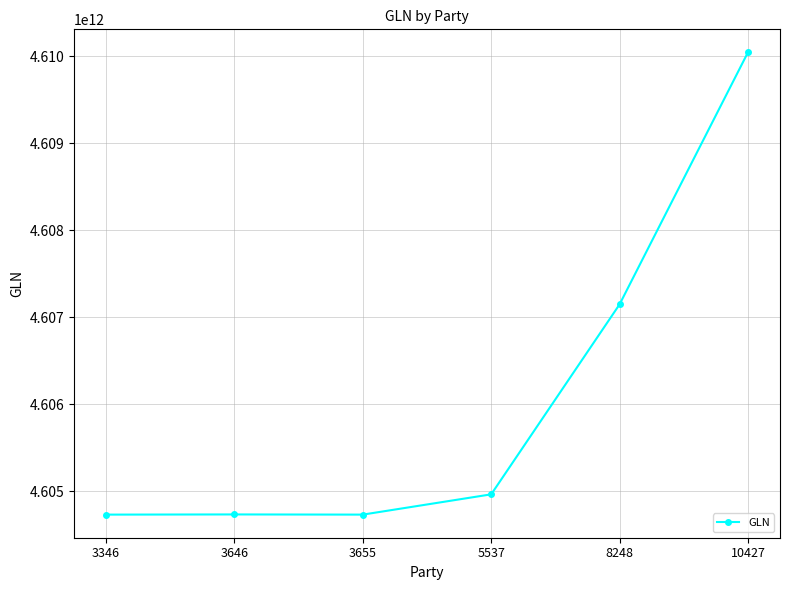

Where is the first local maximum?

3646